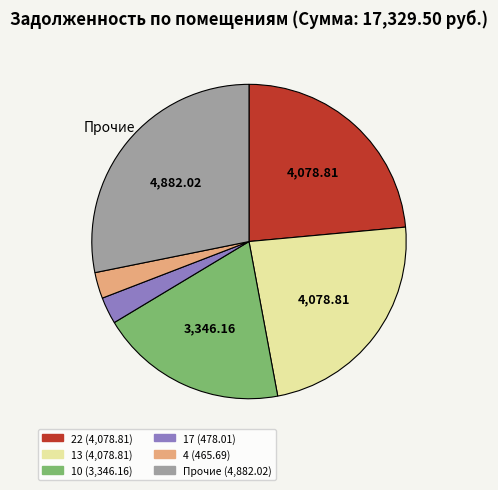

Is there a majority slice in this chart?

No